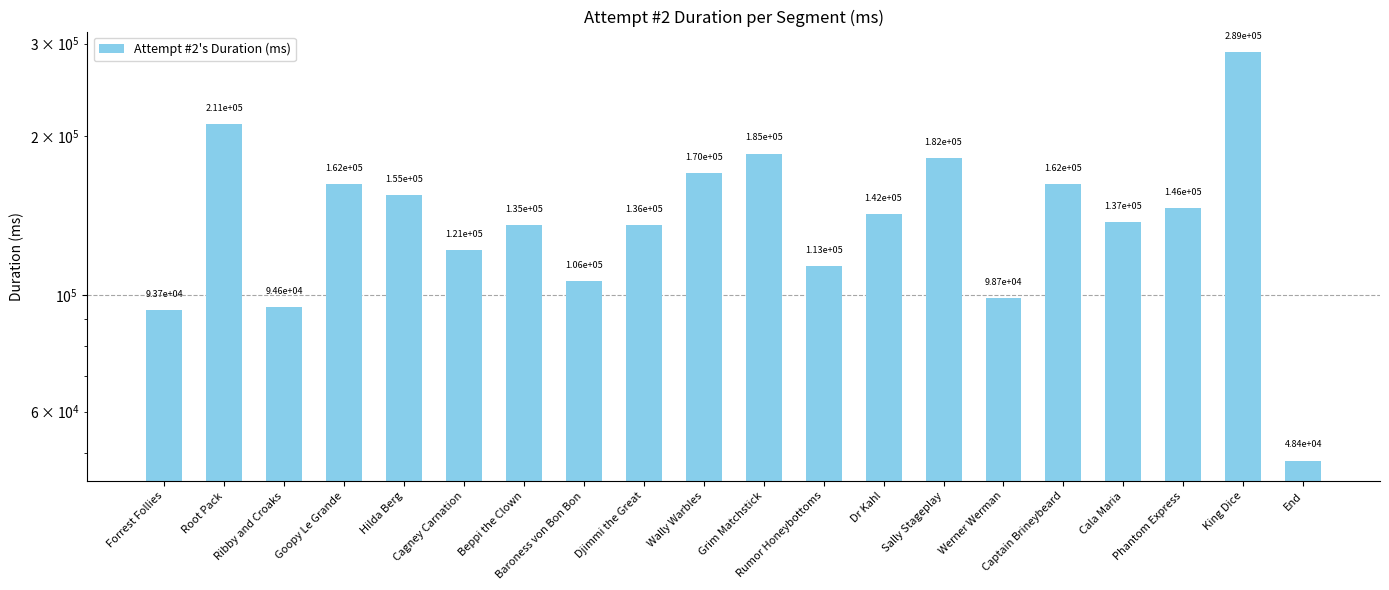

What is the difference between the values at Captain Brineybeard and Phantom Express?

16287